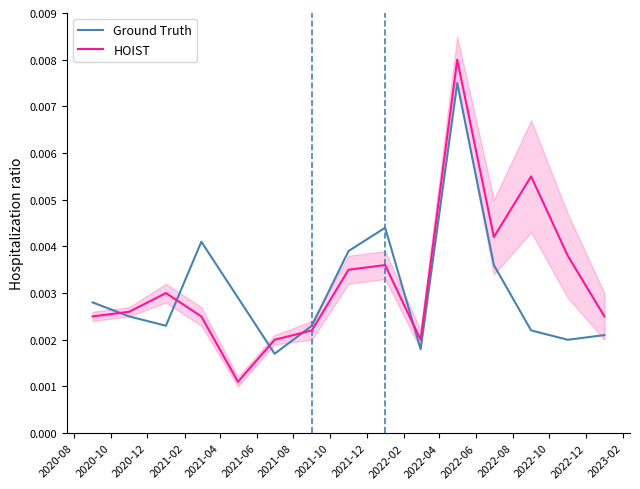

How many times do Ground Truth and HOIST cross each other?

5